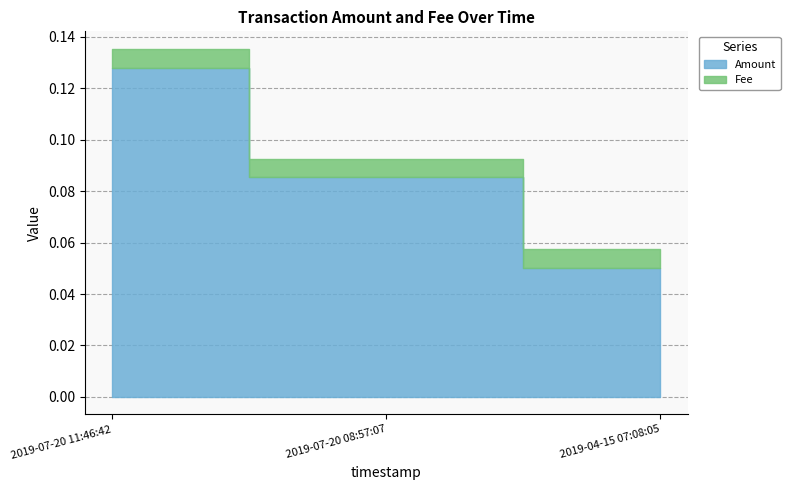

Reading right to left, list all the values displayed in this chart.

Amount: 2019-04-15 07:08:05=0.1	2019-07-20 08:57:07=0.1	2019-07-20 11:46:42=0.1
Fee: 2019-04-15 07:08:05=0.0	2019-07-20 08:57:07=0.0	2019-07-20 11:46:42=0.0